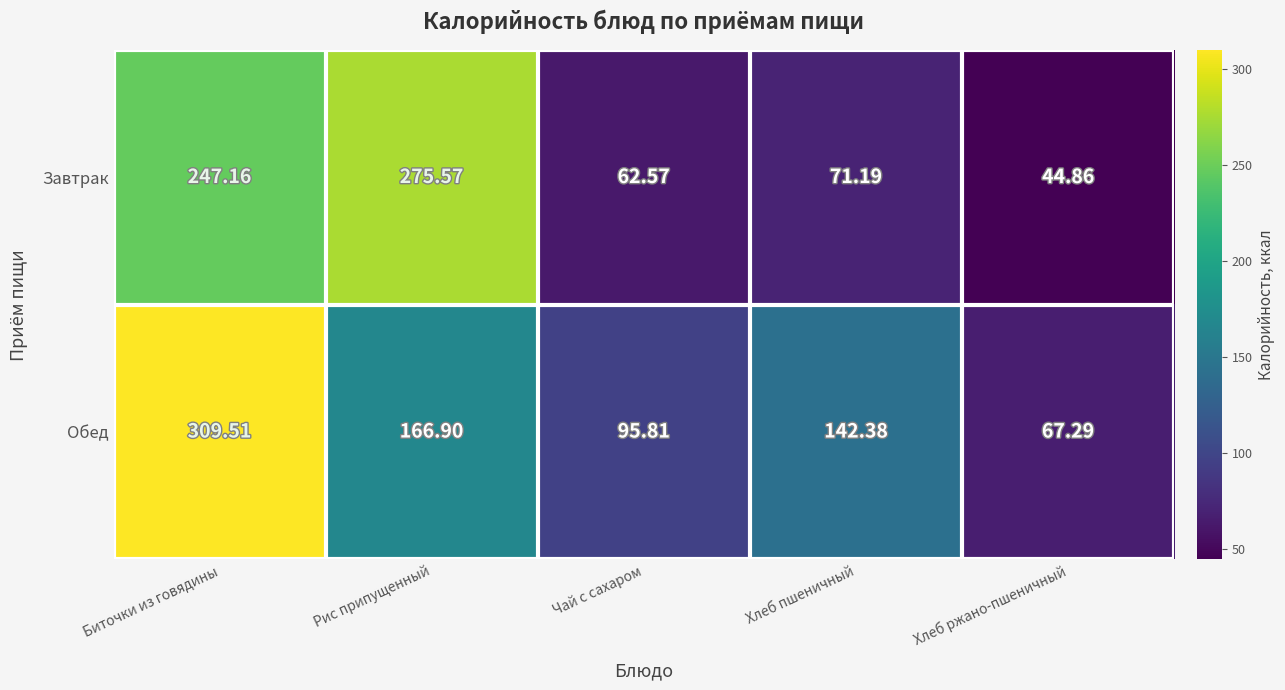

Which label corresponds to the smallest value in the chart?

Хлеб ржано-пшеничный